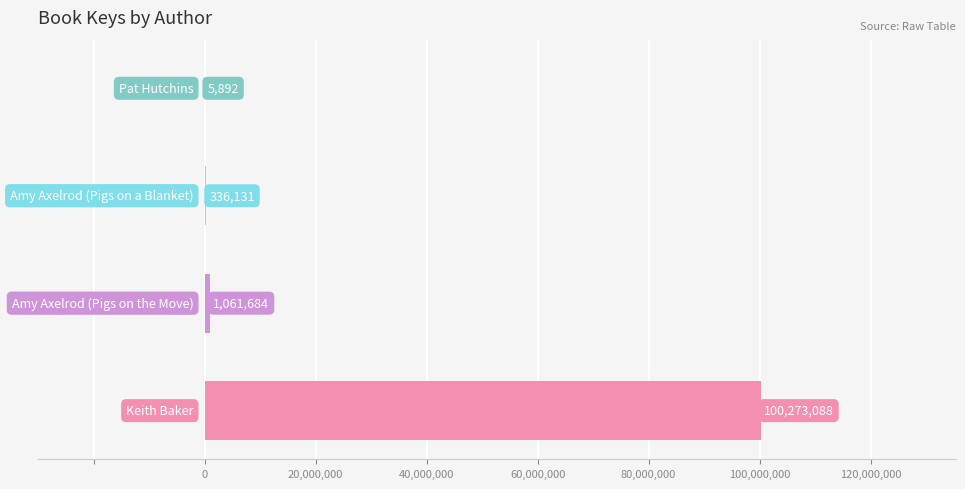

Count the number of data series in this chart.

1